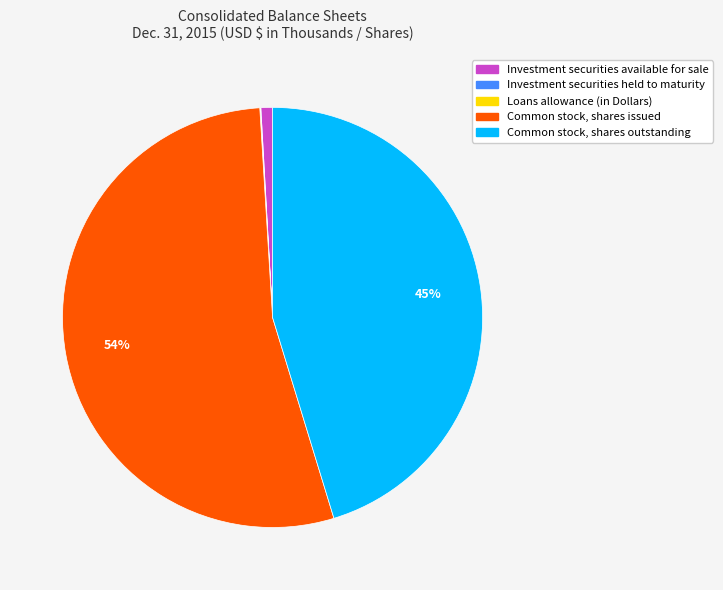

What is the largest slice in the pie chart?

Common stock, shares issued